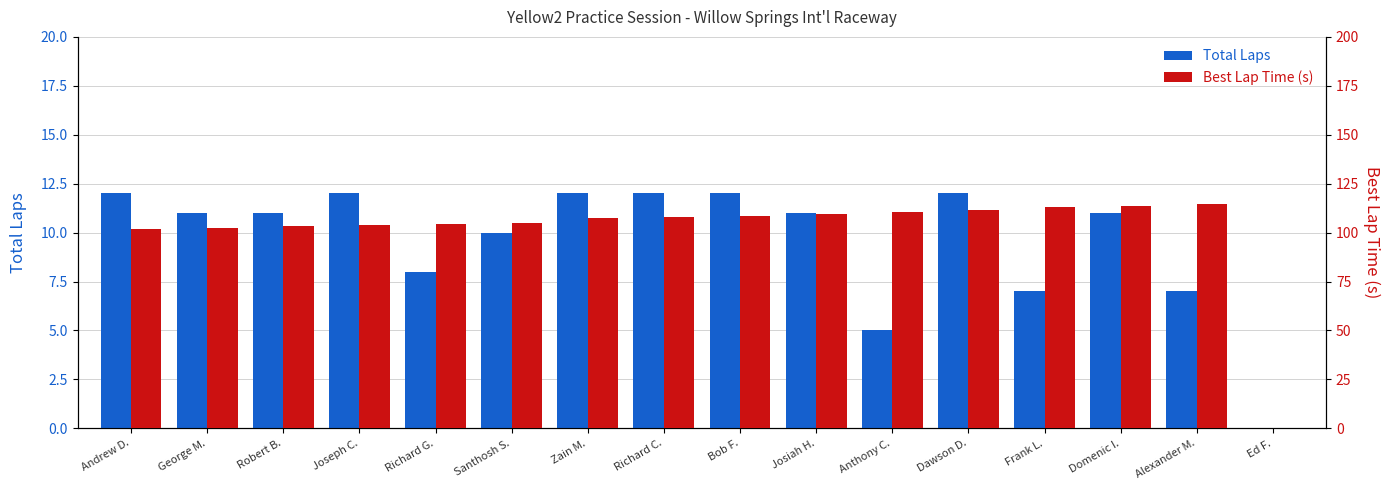

What are all the series names shown in the legend?

Total Laps, Best Lap Time (s)